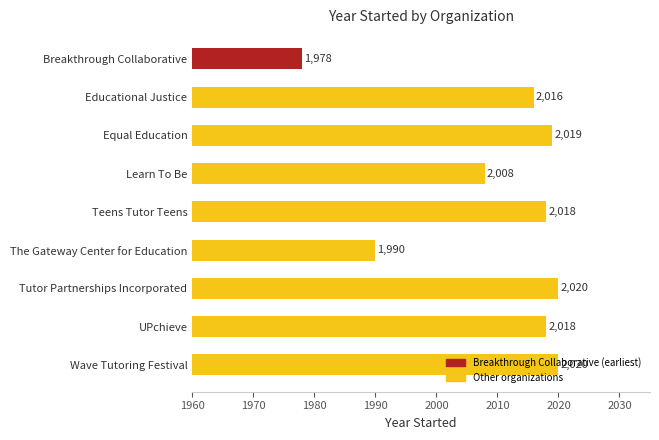

Read the value at Tutor Partnerships Incorporated, to the nearest 10.

2020